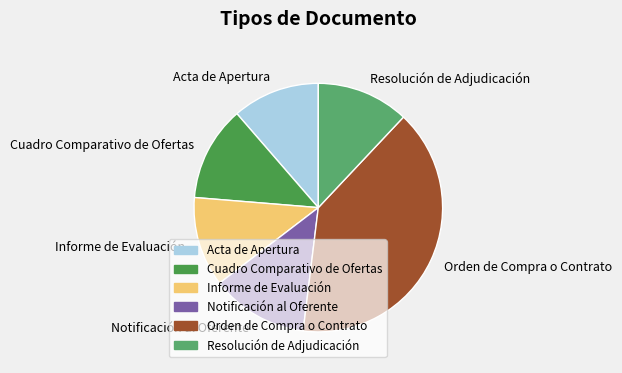

Is the sum of Acta de Apertura and Informe de Evaluación greater than half?

No